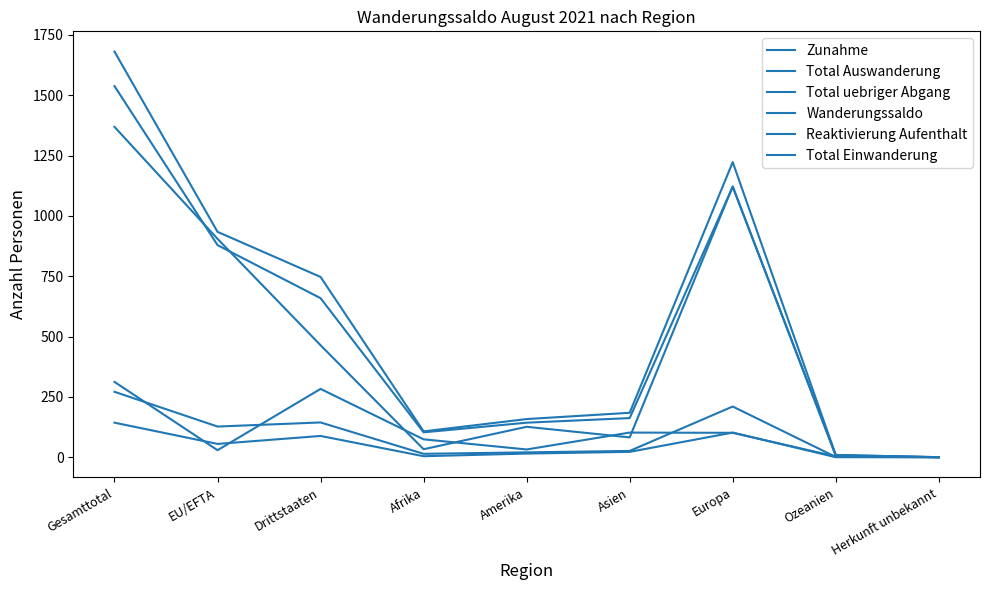

Is this an area chart (filled region under the line)?

No